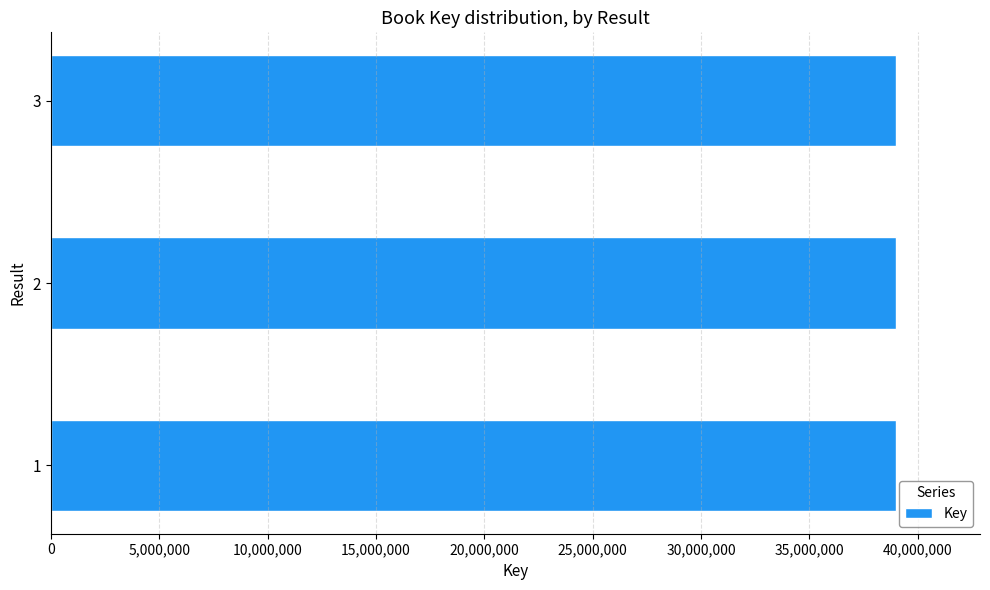

Approximately how many times larger is the value at 2 compared to 1?

1.0